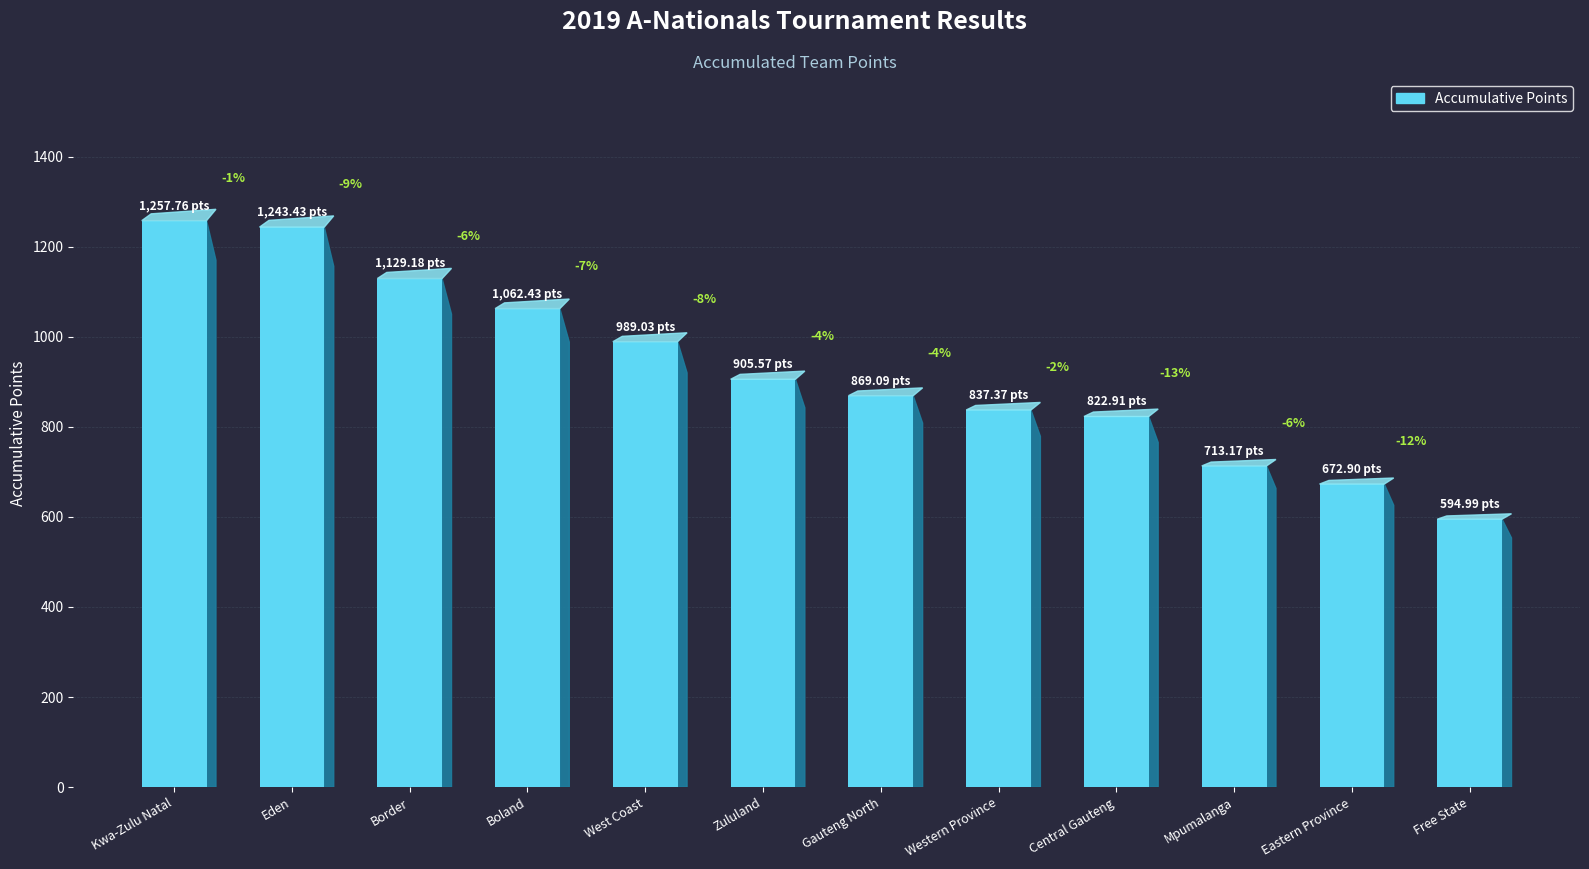

How many data points are above 905?

6